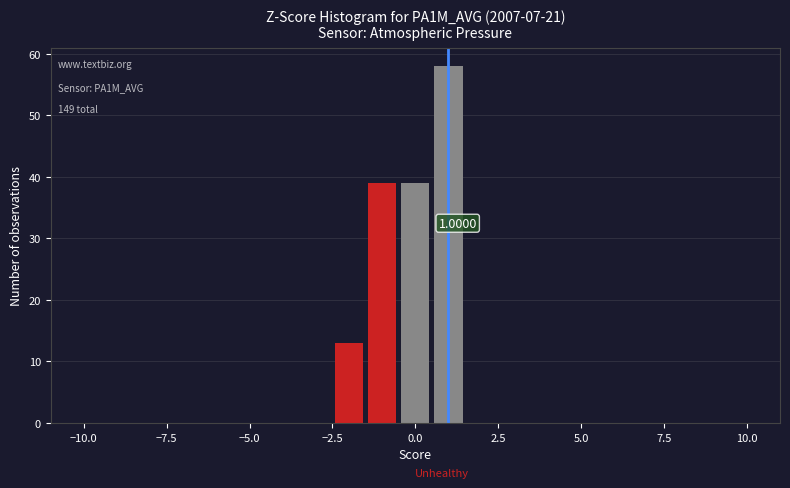

Read against the x-axis, roughly where is the centre of the tallest bar?

1.0